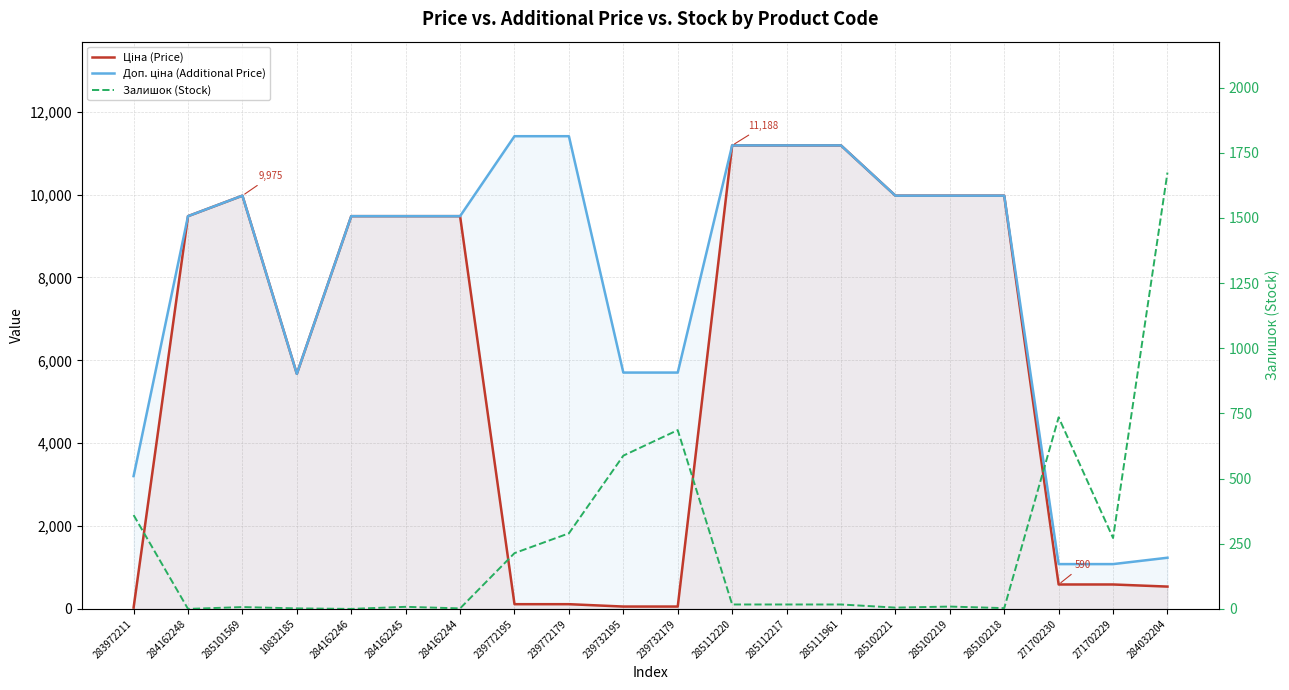

True or false: Ціна (Price) and Залишок (Stock) intersect in this chart.

True